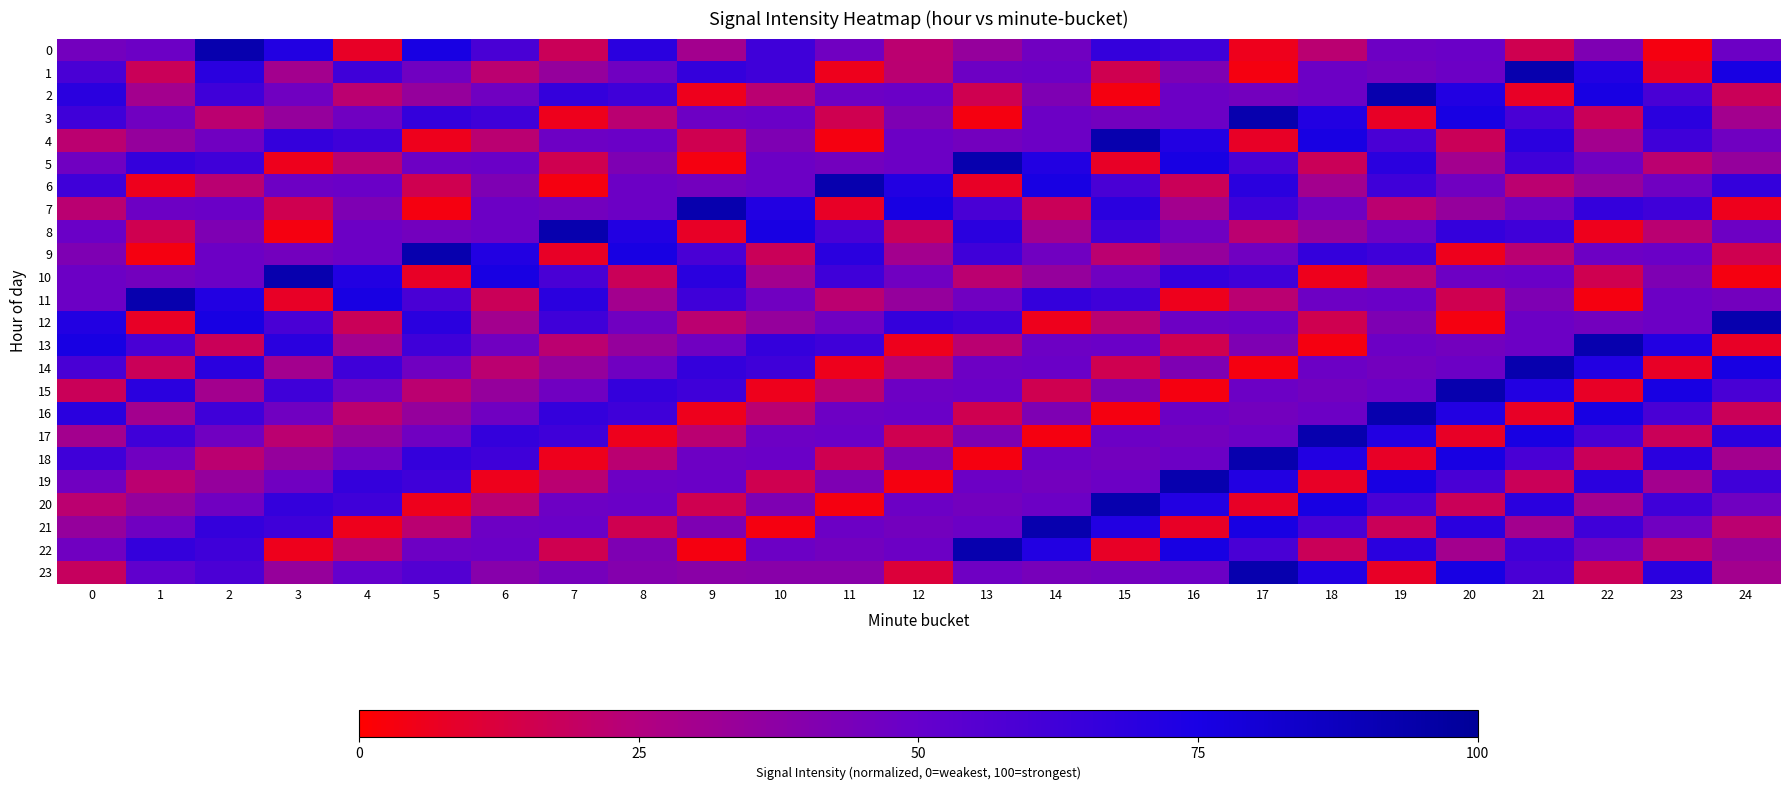

Which category has the highest value across all series?

2